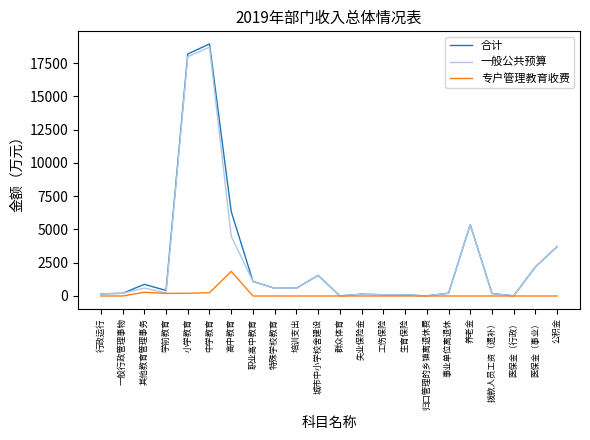

What is the difference between the highest and lowest values at 公积金?

3708.9